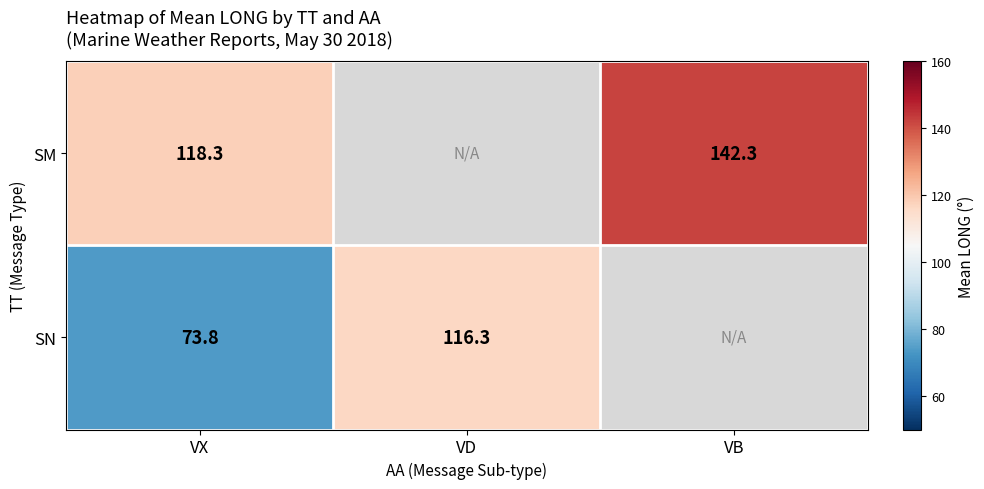

Which has a higher value, VD or VX?

VX